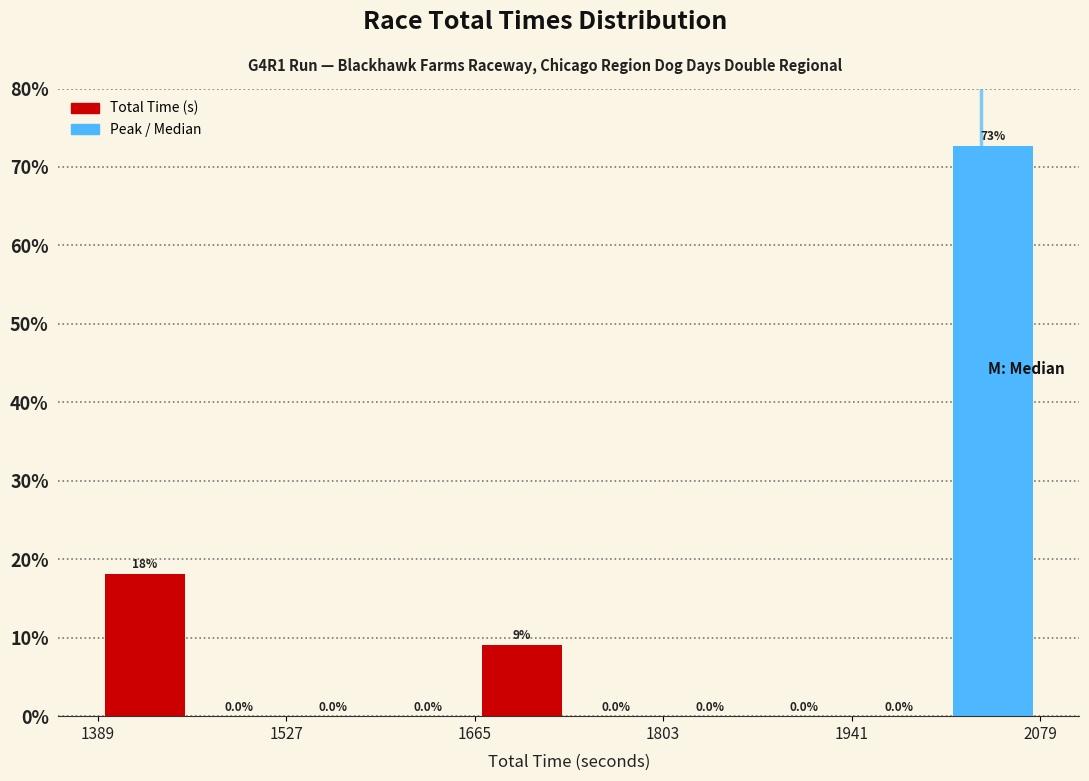

Read against the x-axis, roughly where is the centre of the tallest bar?

2040